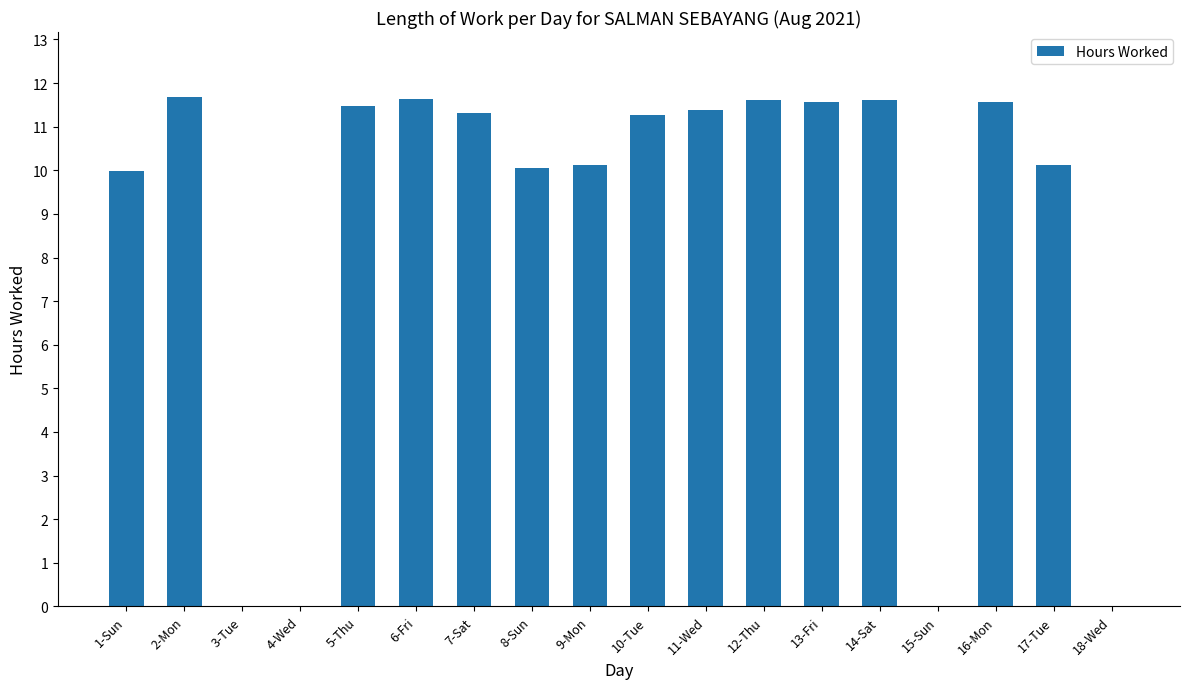

What is the sum of all values?

155.4